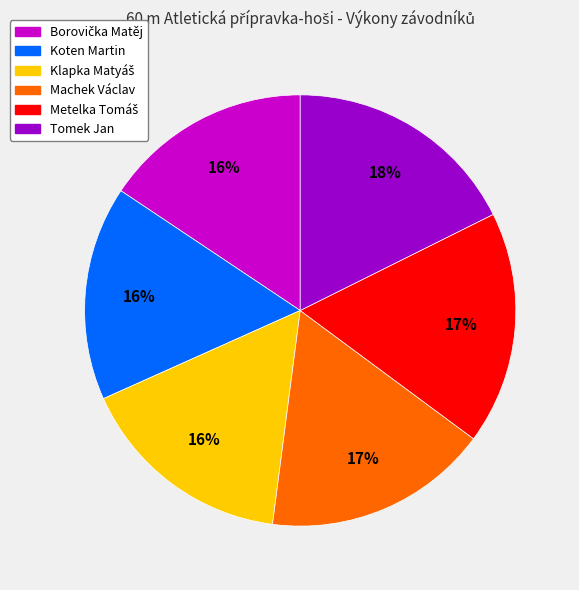

Do Koten Martin and Machek Václav together represent more than half of the pie?

No